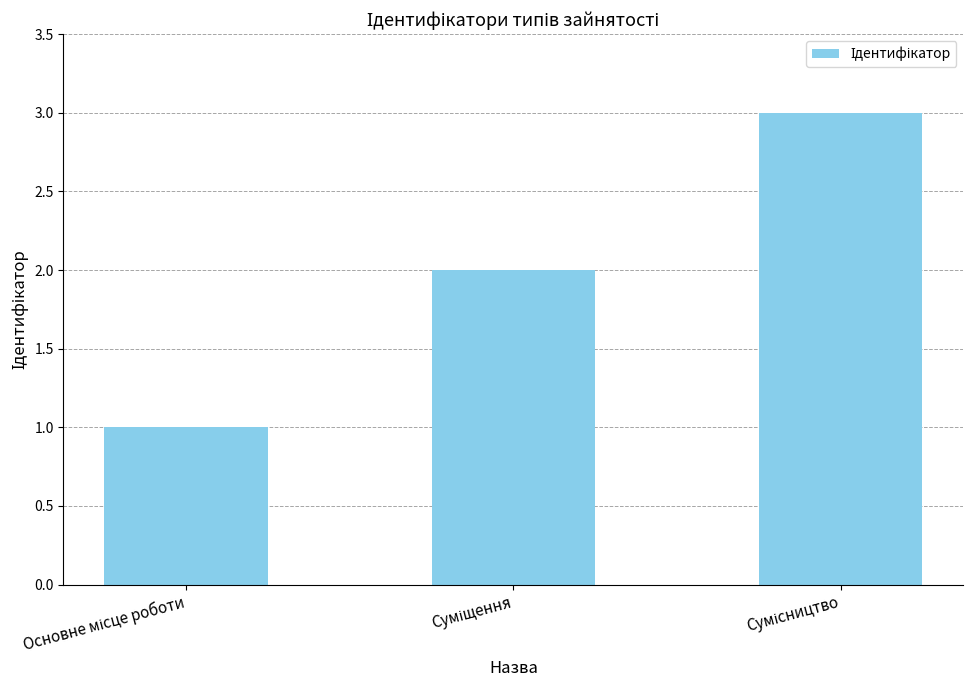

What is the maximum value shown in the chart?

3